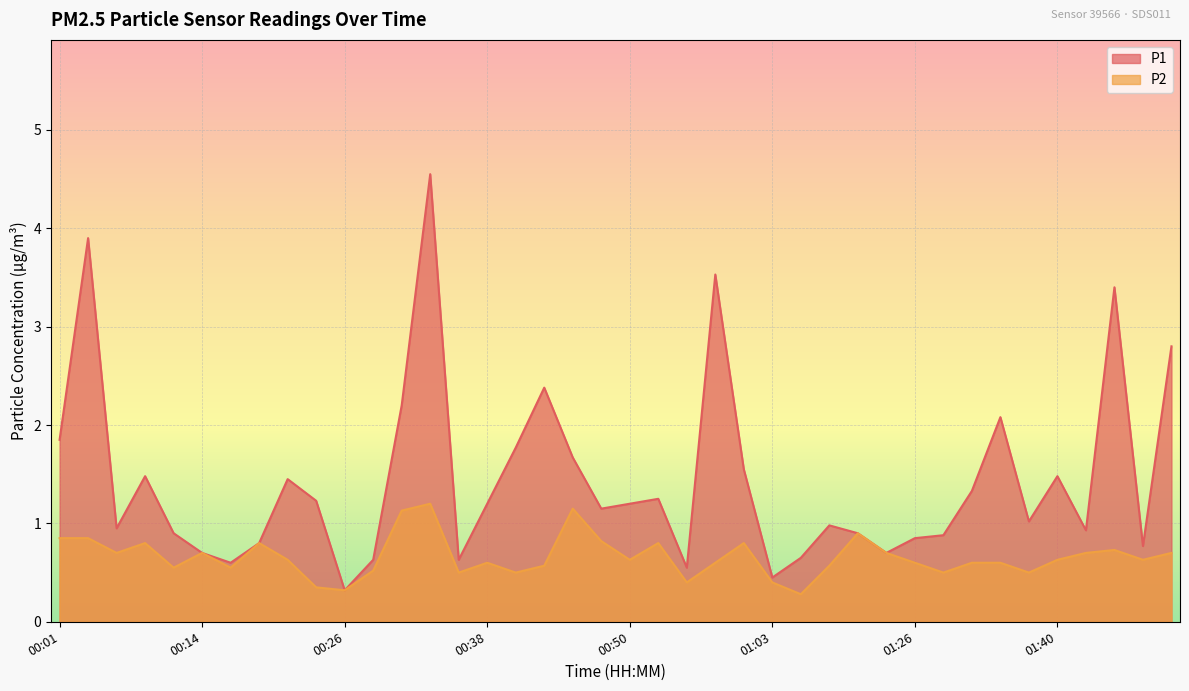

Reading left to right, extract all data points from this chart.

P1: 00:01=1.9	00:04=3.9	00:06=0.9	00:09=1.5	00:11=0.9	00:14=0.7	00:16=0.6	00:19=0.8	00:21=1.4	00:23=1.2	00:26=0.3	00:28=0.6	00:31=2.2	00:33=4.5	00:36=0.6	00:38=1.2	00:41=1.8	00:43=2.4	00:45=1.7	00:48=1.1	00:50=1.2	00:53=1.2	00:55=0.6	00:58=3.5	01:00=1.6	01:03=0.5	01:05=0.7	01:07=1.0	01:15=0.9	01:21=0.7	01:26=0.8	01:29=0.9	01:32=1.3	01:35=2.1	01:37=1.0	01:40=1.5	01:42=0.9	01:45=3.4	01:47=0.8	01:50=2.8
P2: 00:01=0.8	00:04=0.8	00:06=0.7	00:09=0.8	00:11=0.6	00:14=0.7	00:16=0.6	00:19=0.8	00:21=0.6	00:23=0.3	00:26=0.3	00:28=0.5	00:31=1.1	00:33=1.2	00:36=0.5	00:38=0.6	00:41=0.5	00:43=0.6	00:45=1.1	00:48=0.8	00:50=0.6	00:53=0.8	00:55=0.4	00:58=0.6	01:00=0.8	01:03=0.4	01:05=0.3	01:07=0.6	01:15=0.9	01:21=0.7	01:26=0.6	01:29=0.5	01:32=0.6	01:35=0.6	01:37=0.5	01:40=0.6	01:42=0.7	01:45=0.7	01:47=0.6	01:50=0.7